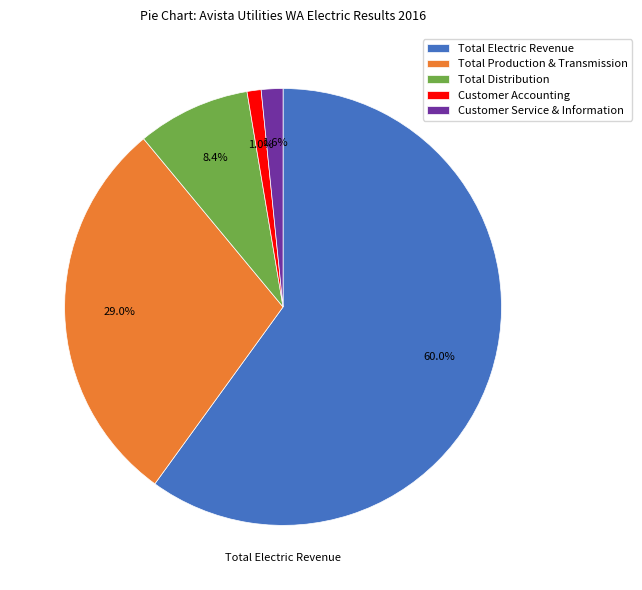

Rank the categories by value from highest to lowest.

Total Electric Revenue, Total Production & Transmission, Total Distribution, Customer Service & Information, Customer Accounting